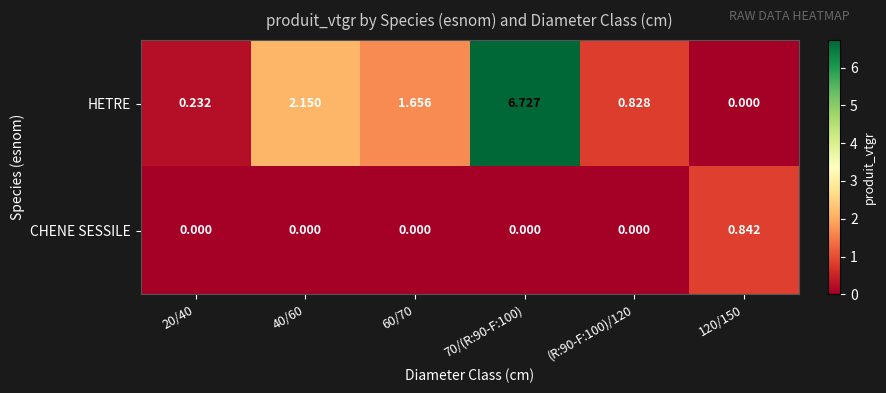

List the series in order of their peak value, highest first.

HETRE, CHENE SESSILE